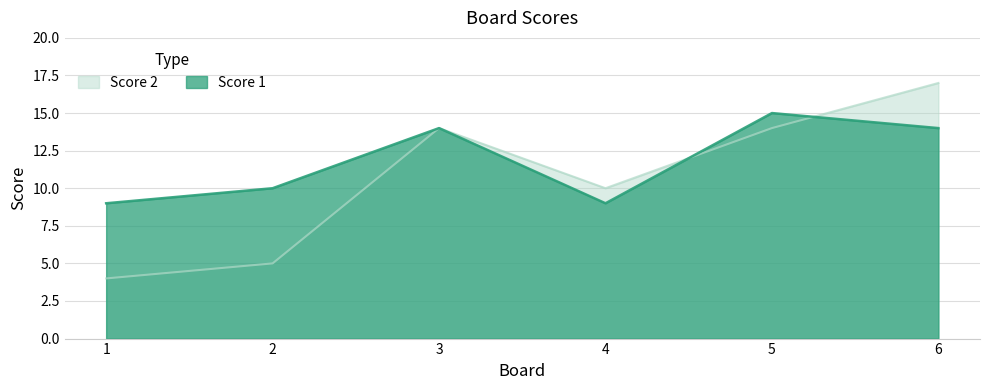

How many times do Score 1 and Score 2 cross each other?

2